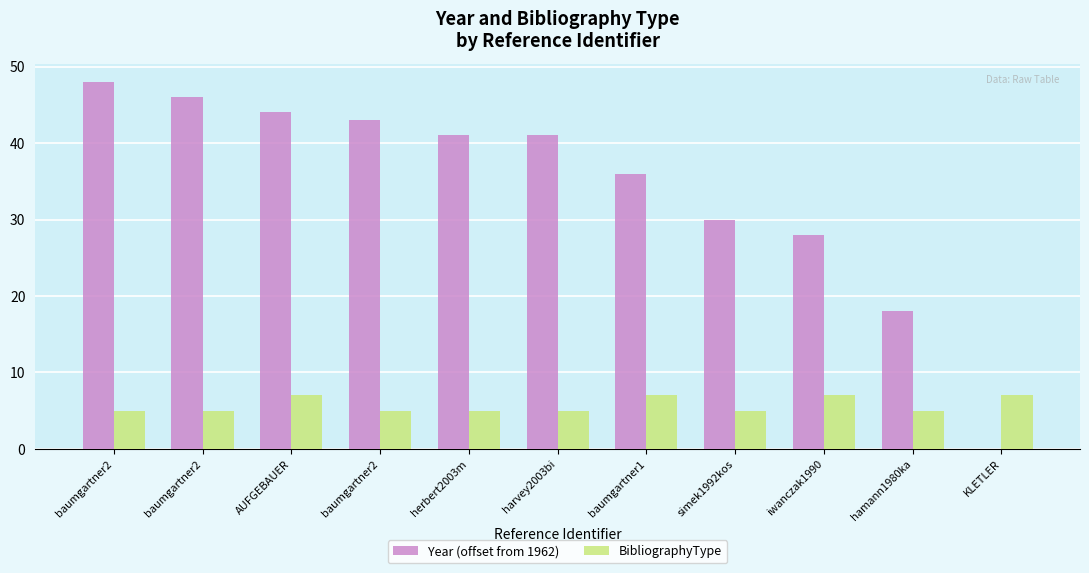

List the series in order of their peak value, lowest first.

BibliographyType, Year (offset from 1962)